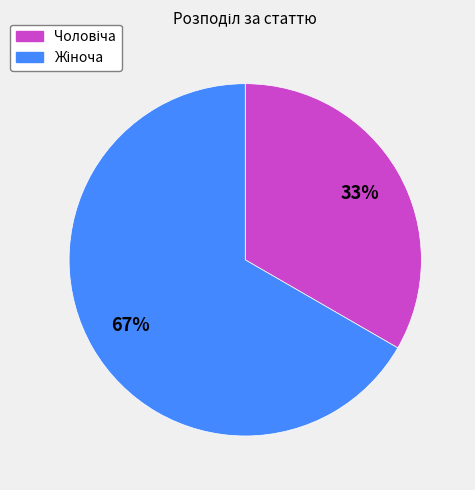

To the nearest percent, what is the average slice percentage?

50%